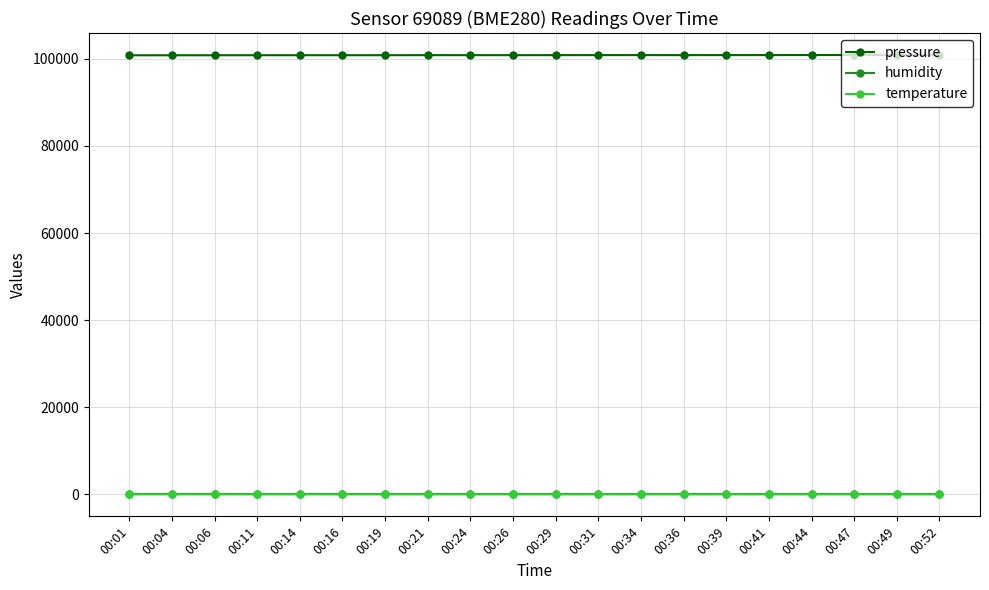

True or false: temperature and humidity cross at least once.

False